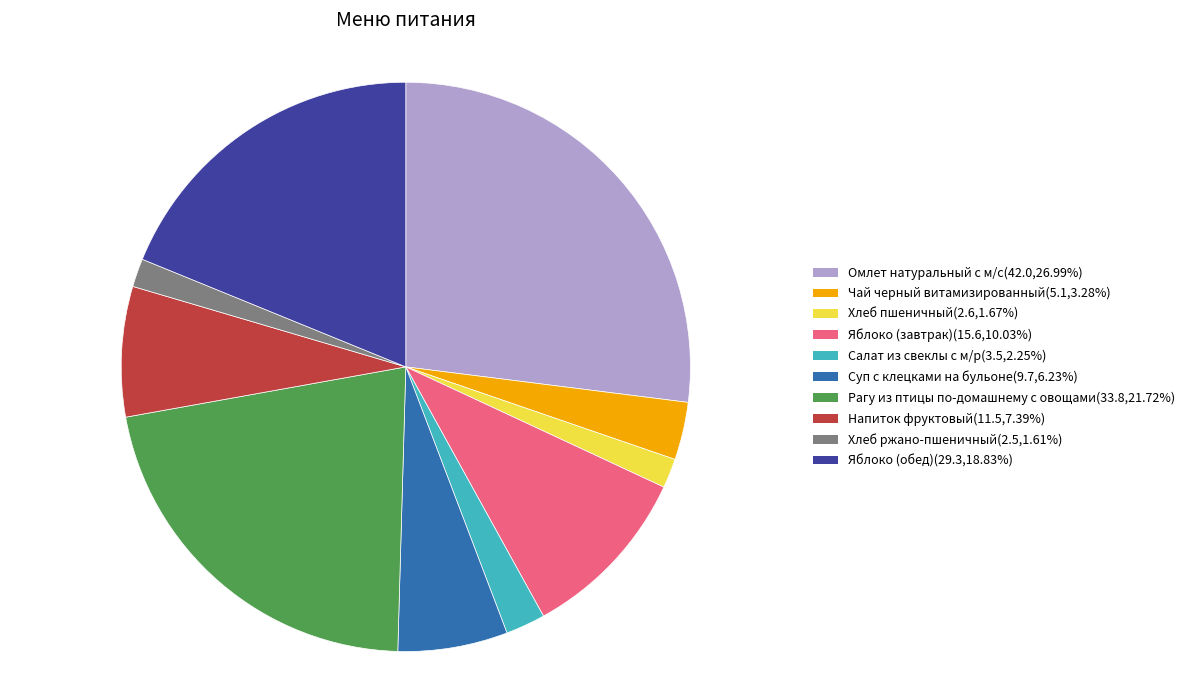

Do Хлеб пшеничный(2.6,1.67%) and Хлеб ржано-пшеничный(2.5,1.61%) together represent more than half of the pie?

No